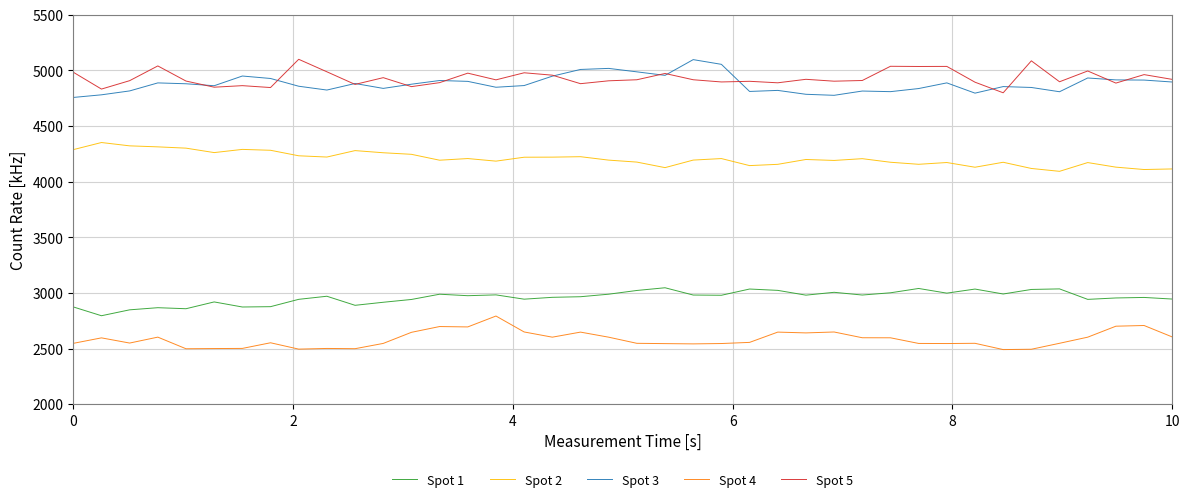

What is the greatest value displayed?

5100.4